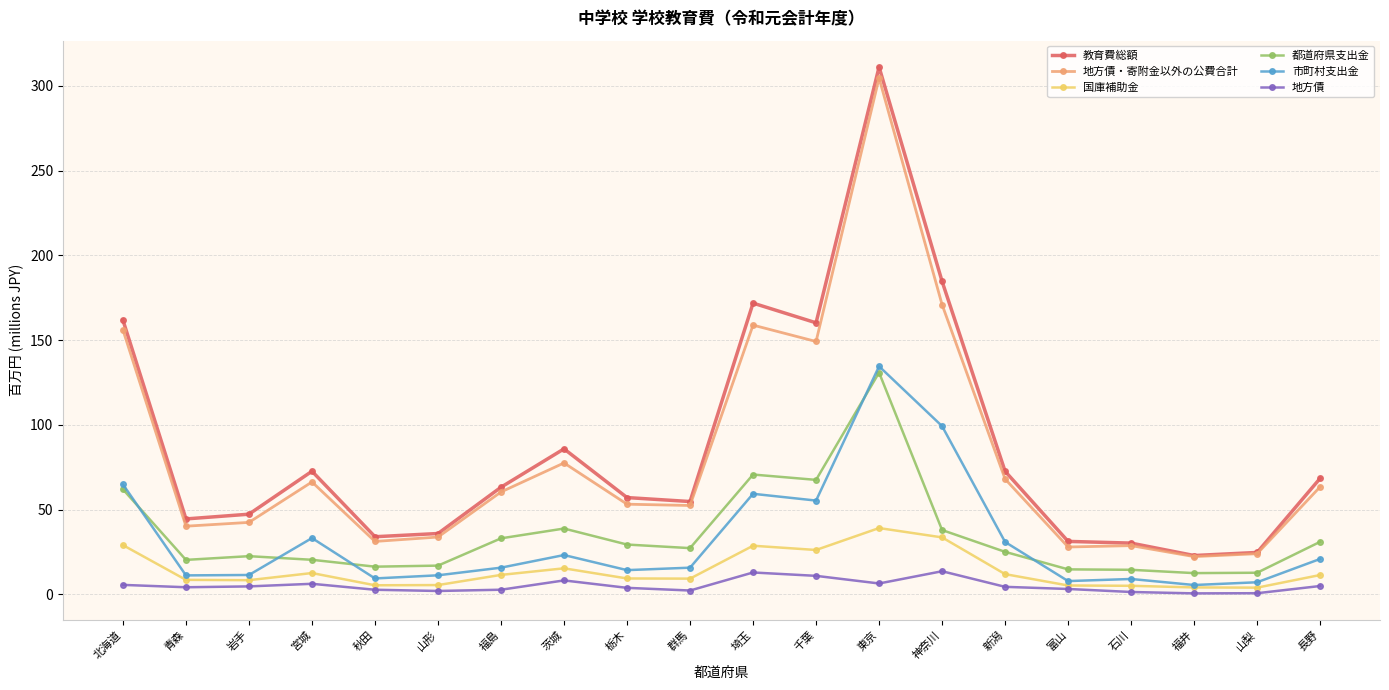

Which series has the widest spread of values?

教育費総額